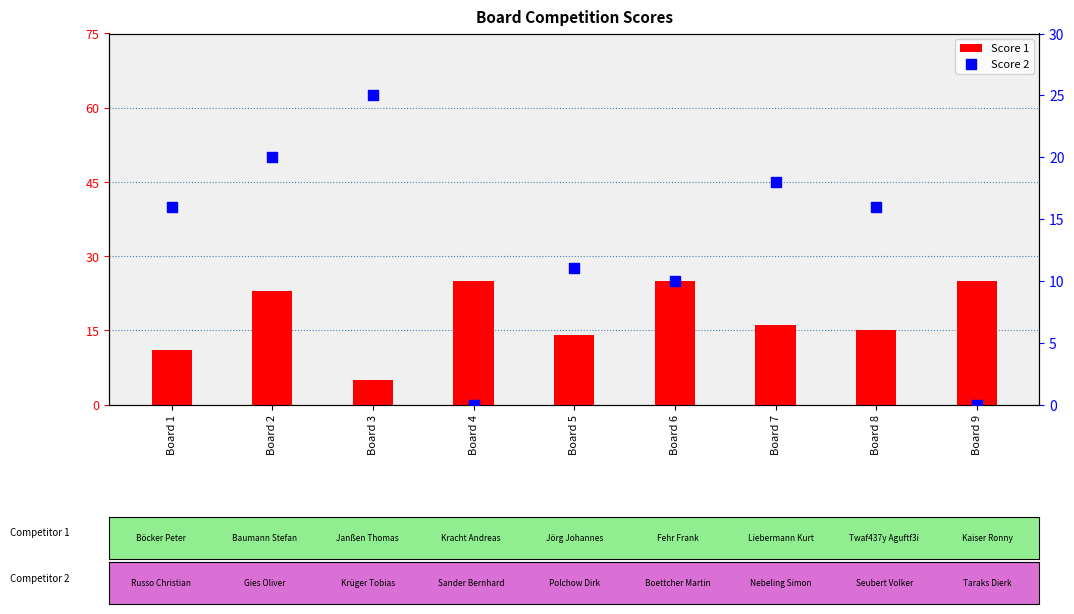

What is the total value across all series at Board 5?

25